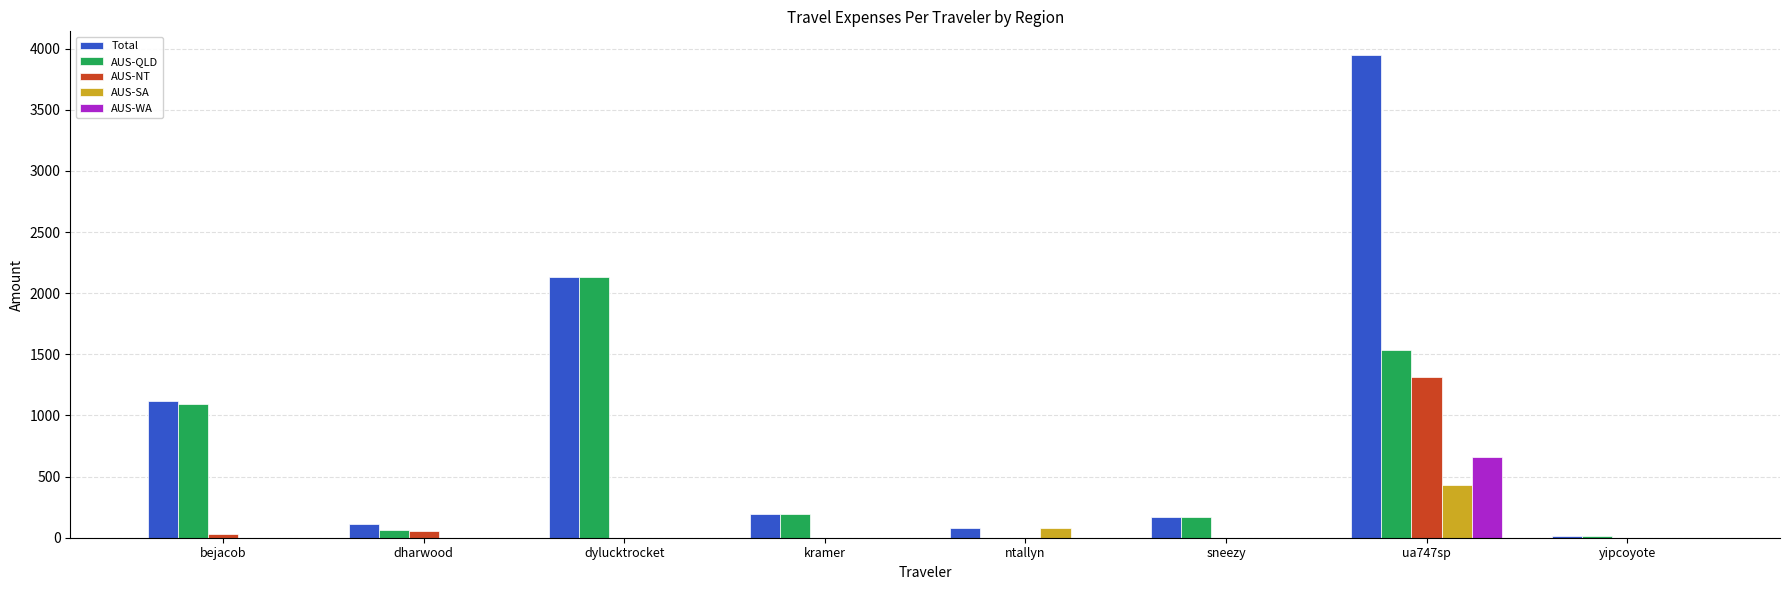

What is the sum of the Total values at kramer and dylucktrocket?

2323.3